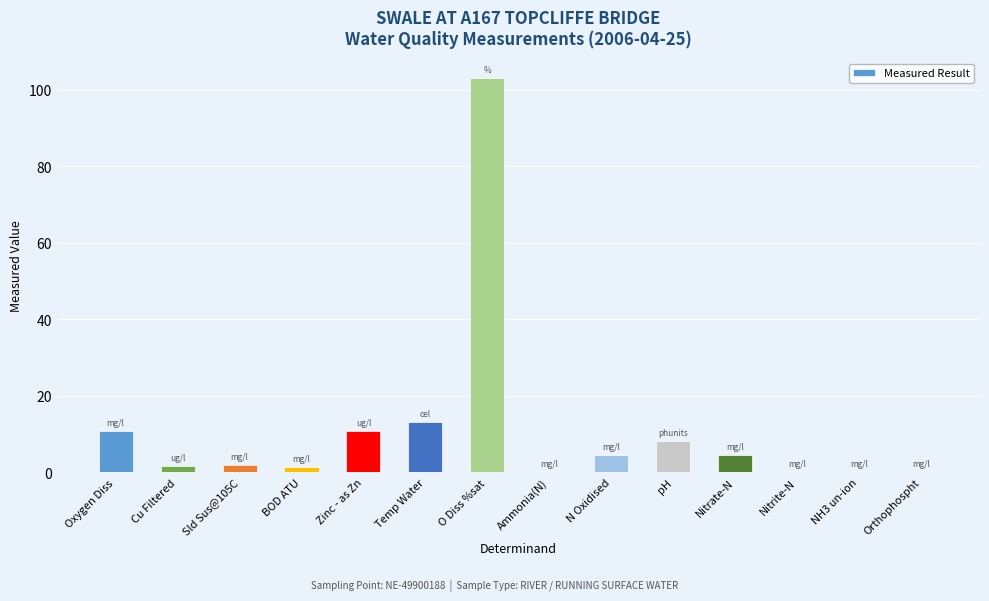

Between BOD ATU and Temp Water, which is larger?

Temp Water